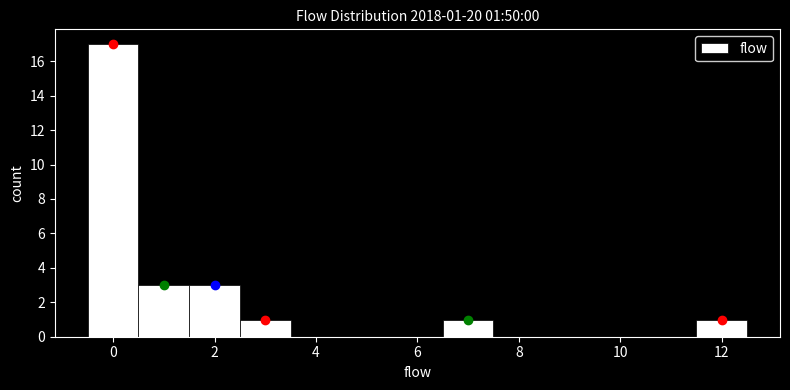

Over which range of the x-axis is the bar tallest?

-0.5 to 0.5